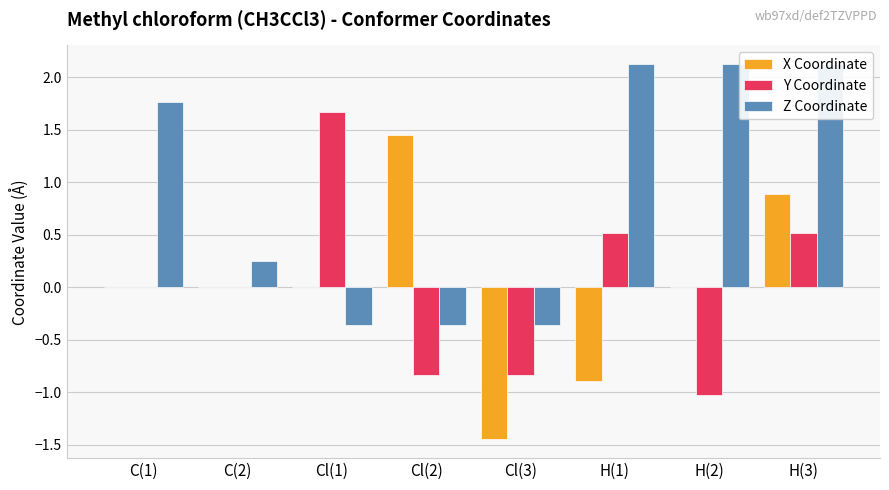

Are the bars horizontal?

No